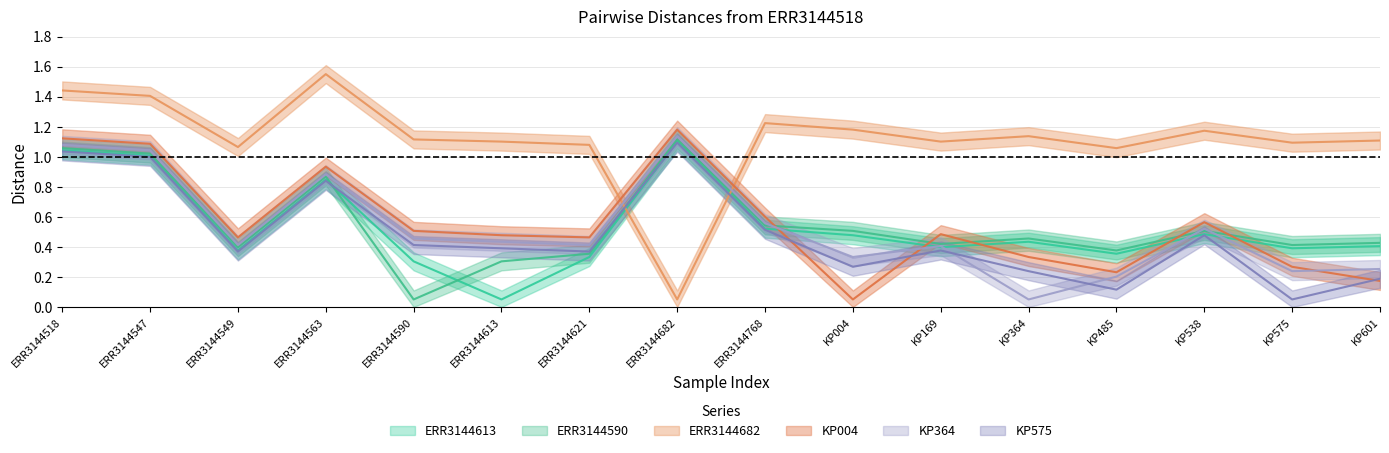

Is it true that ERR3144682 equals 1.1 at KP575?

True